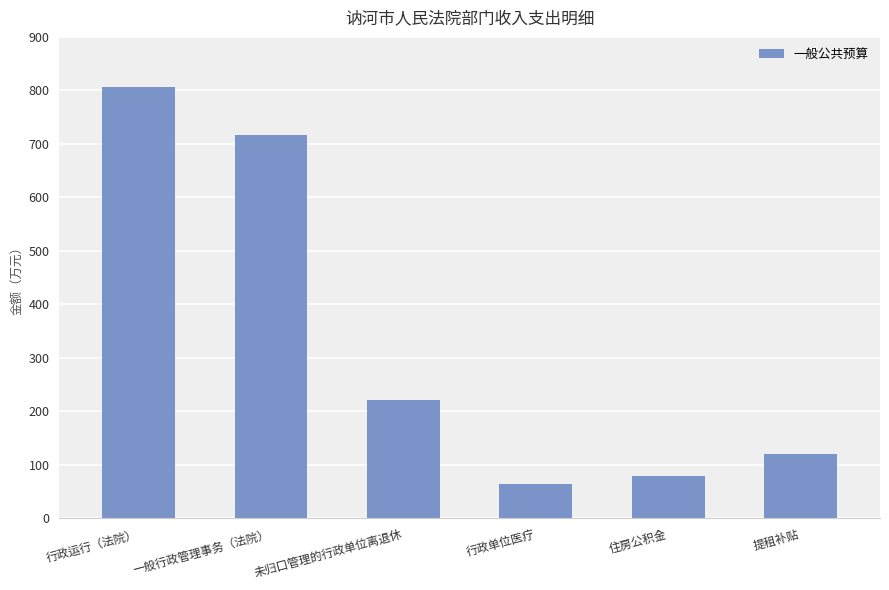

Which label corresponds to the smallest value in the chart?

行政单位医疗